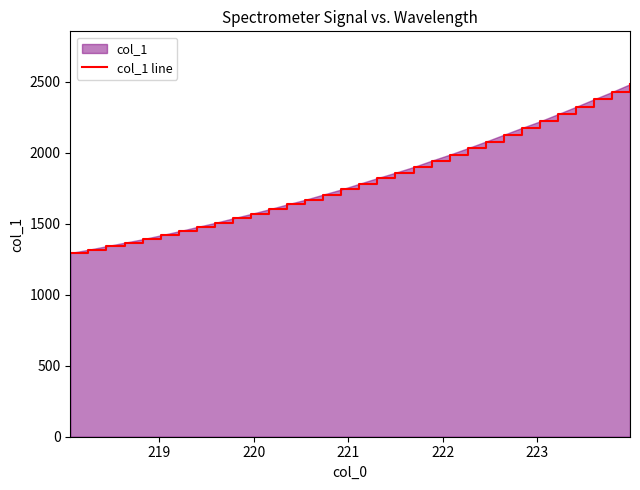

What is the minimum value shown in the chart?

1293.9